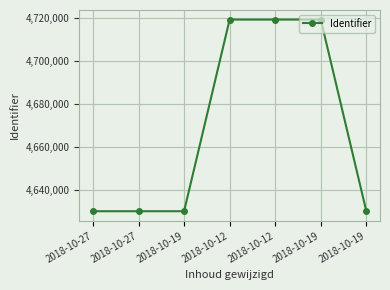

What is the difference between the second highest and minimum values?

88729